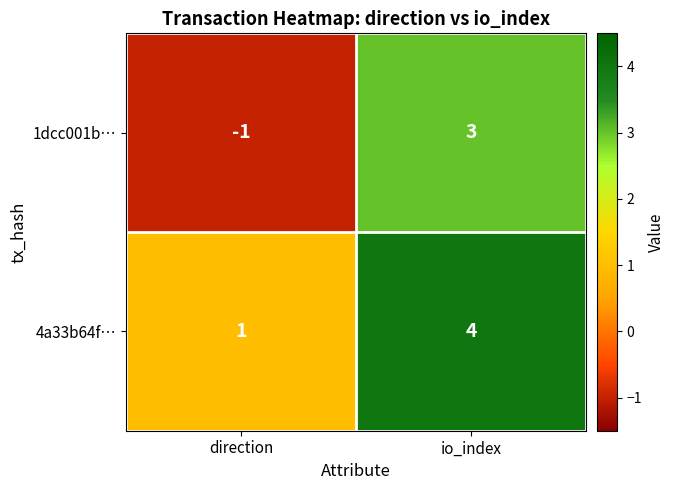

At which category does the chart reach its minimum across all series?

direction